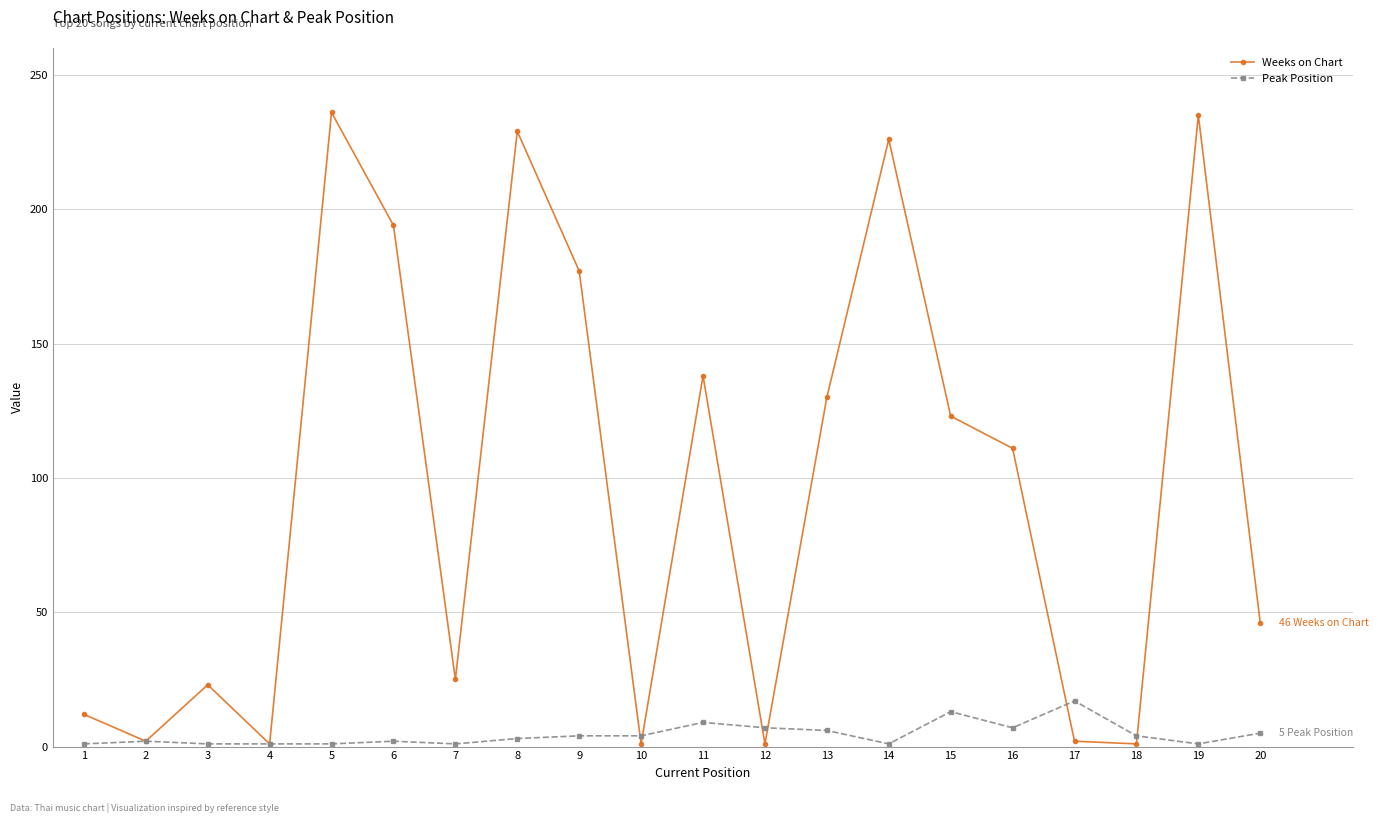

List the series in order of their overall mean, highest first.

Weeks on Chart, Peak Position